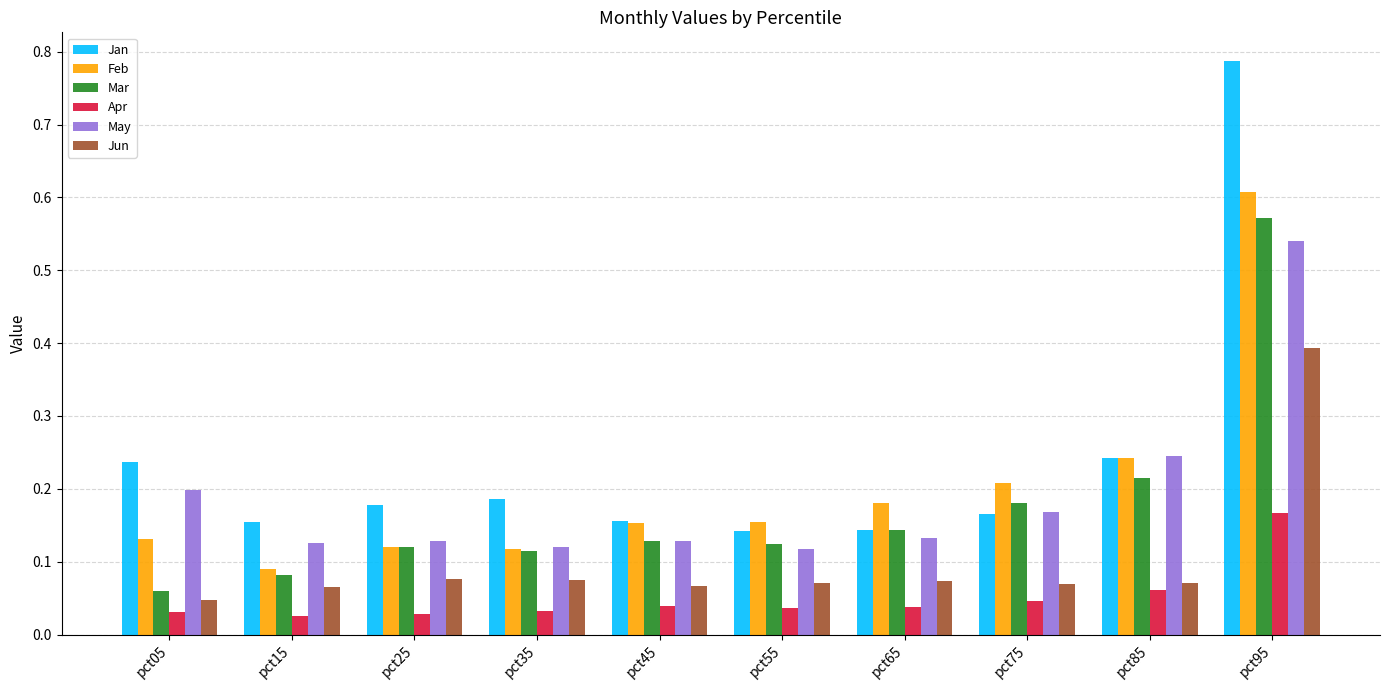

The value of May at pct85 is 0.1. True or false?

False